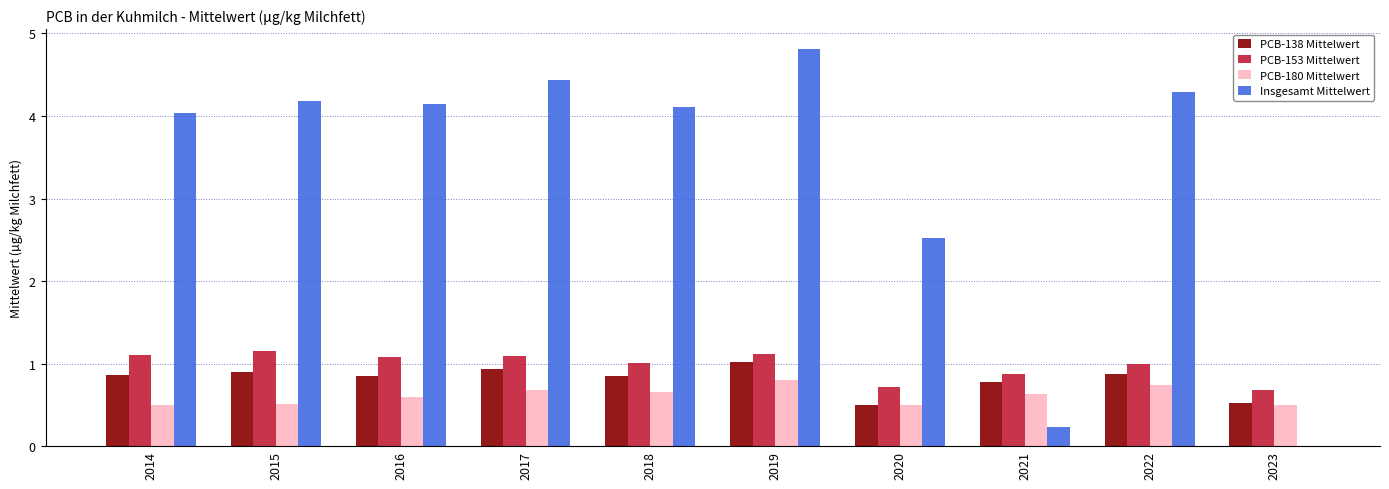

Which series has the widest spread of values?

Insgesamt Mittelwert